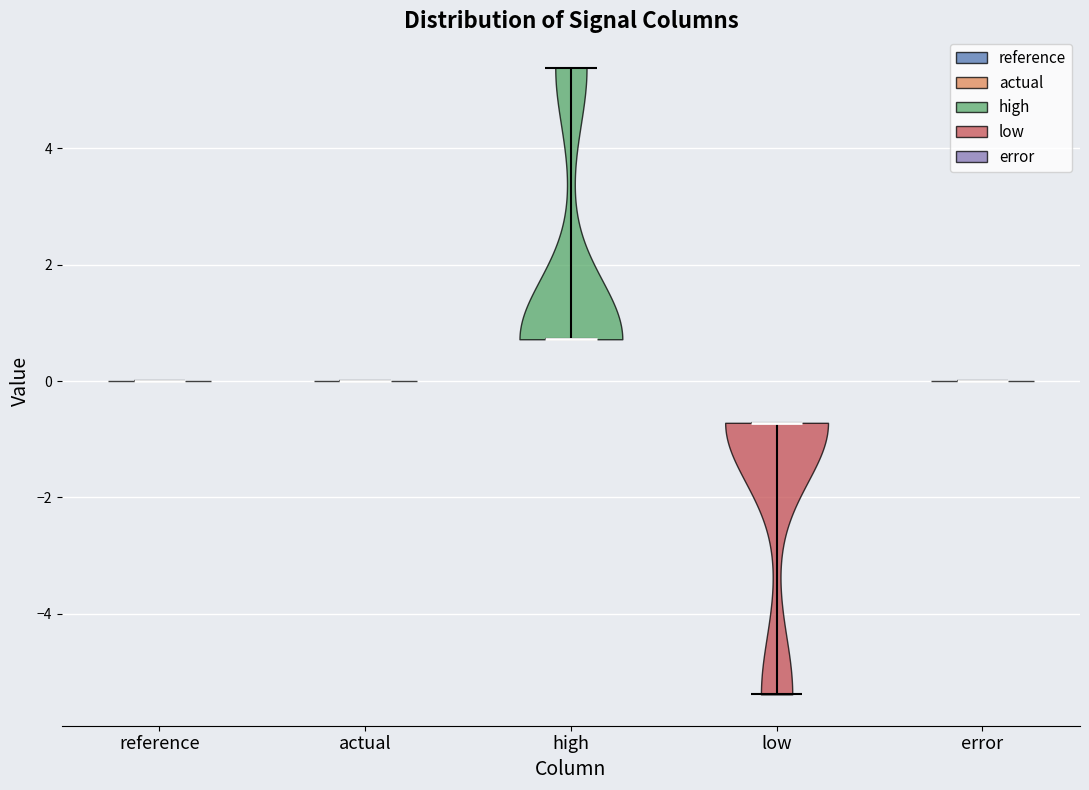

Reading left to right, read every violin against the y-axis: where its median line is, and the lowest and highest points it reaches. The values are not printed on the chart, so give them approximately, as read against the axis.

reference: median line 0.0, lowest point 0.0, highest point 0.0
actual: median line 0.0, lowest point 0.0, highest point 0.0
high: median line 0.8, lowest point 0.8, highest point 5.4
low: median line -0.8, lowest point -5.4, highest point -0.8
error: median line 0.0, lowest point 0.0, highest point 0.0